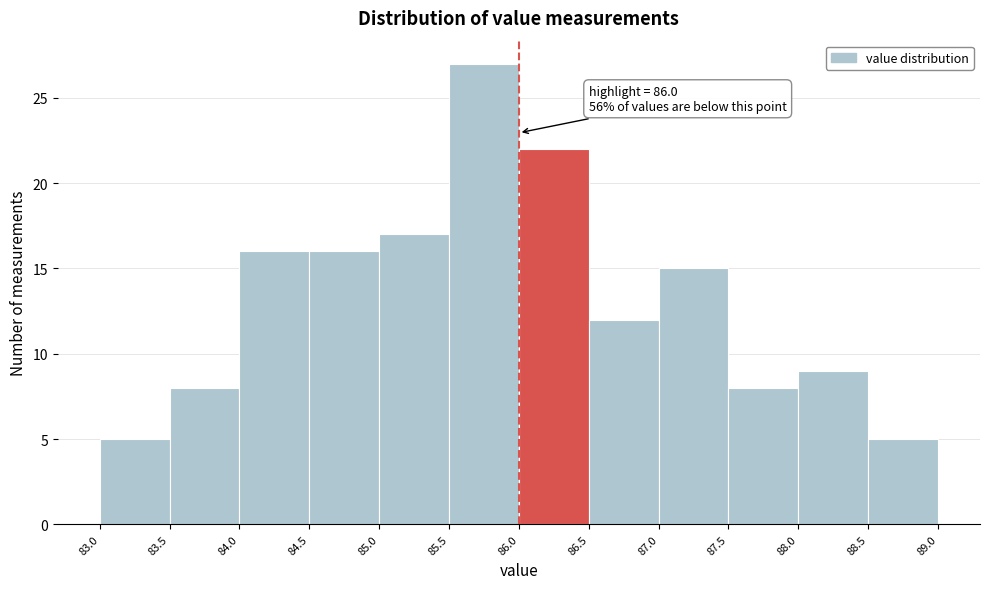

Which range on the x-axis has the tallest bar?

85.5 to 86.0